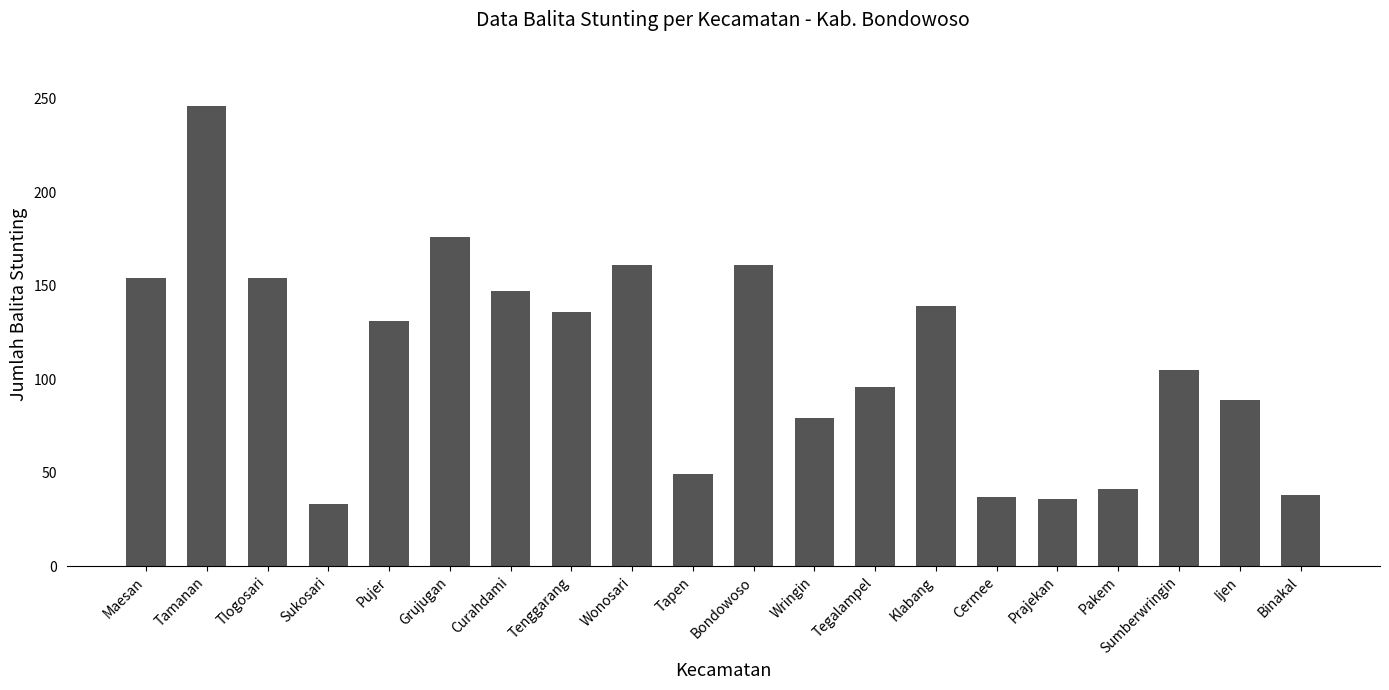

Read the value at Wonosari, to the nearest 10.

160